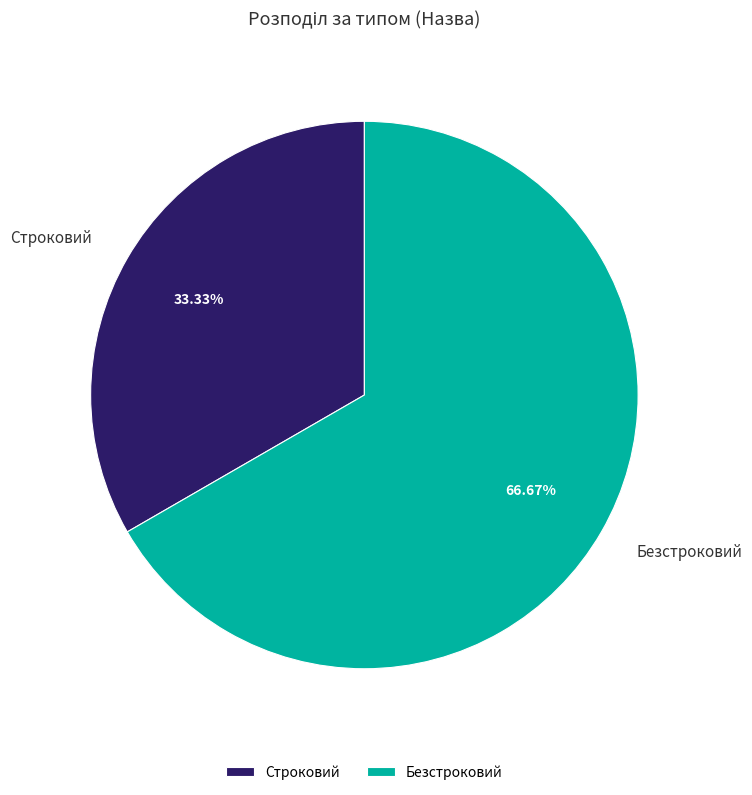

To the nearest percent, what percentage of the pie is Строковий?

33%